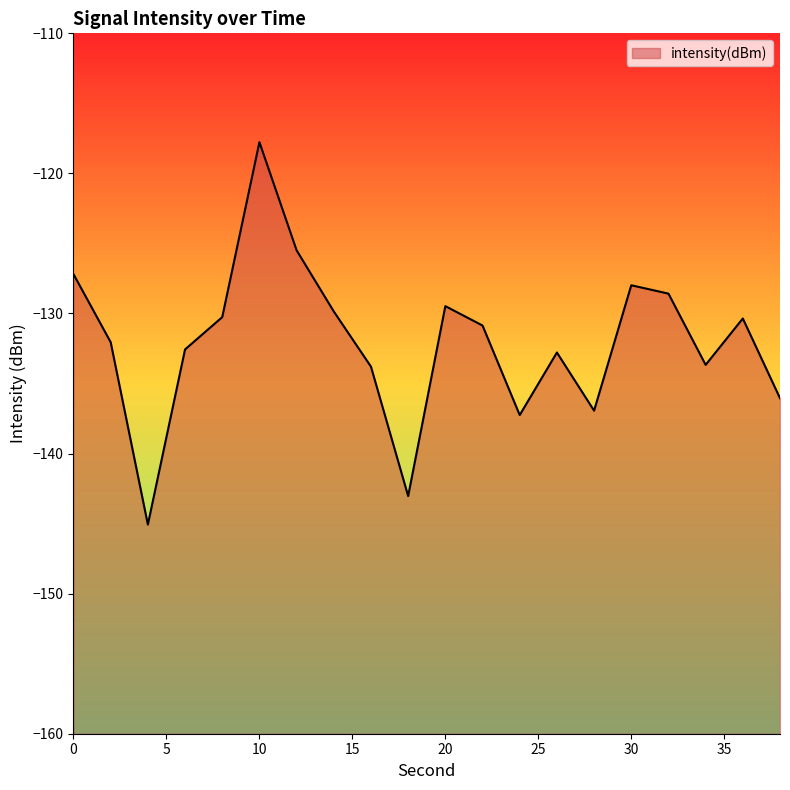

What is the value of the 9th point from the left?

-133.8